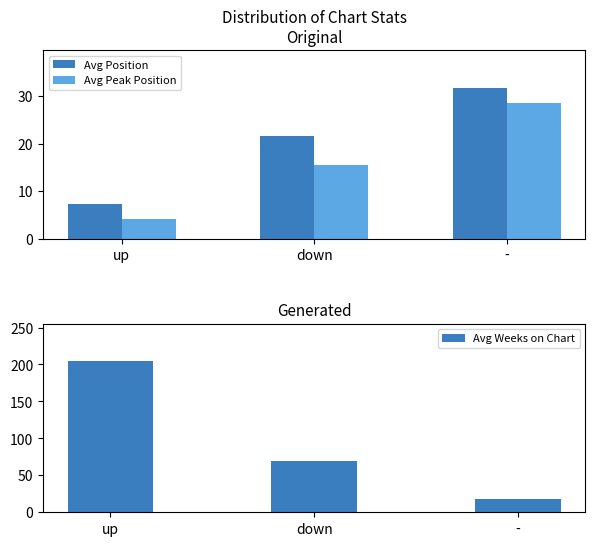

At which label does Avg Weeks on Chart reach its minimum?

-